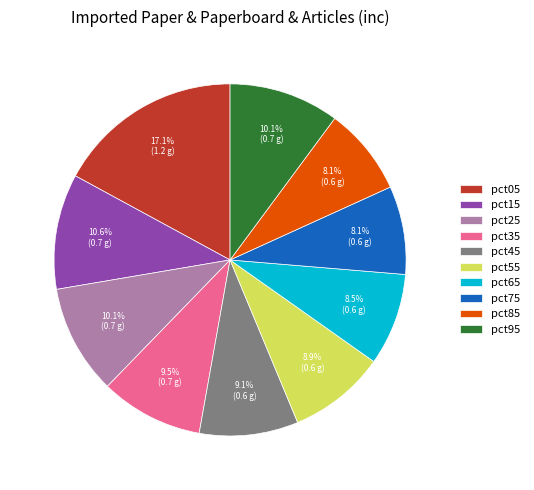

Does any single category account for the majority?

No